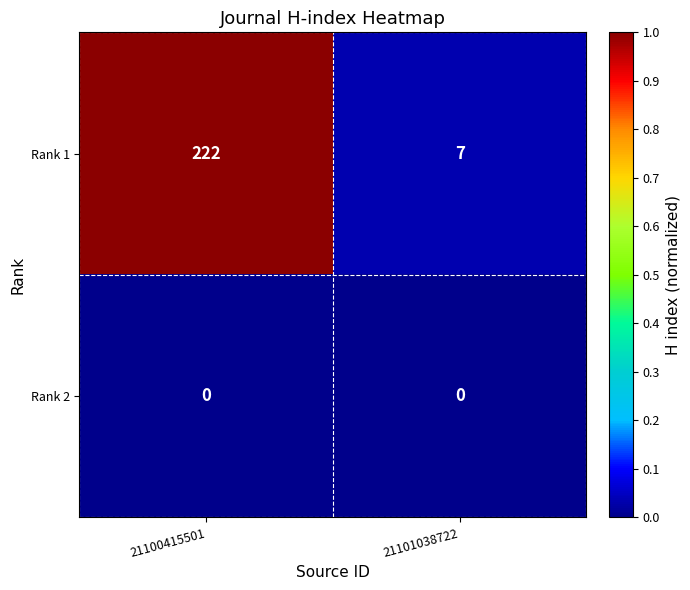

Reading left to right, what are all the values shown in this chart?

Rank 1: 21100415501=222	21101038722=7
Rank 2: 21100415501=0	21101038722=0